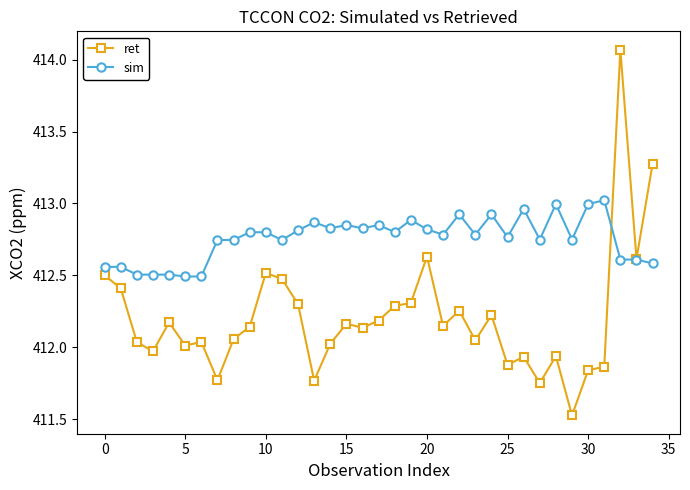

Does the chart have visible grid lines?

No